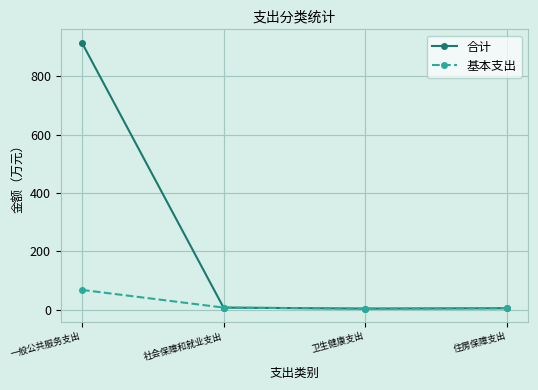

Which series has the largest total across all categories?

合计